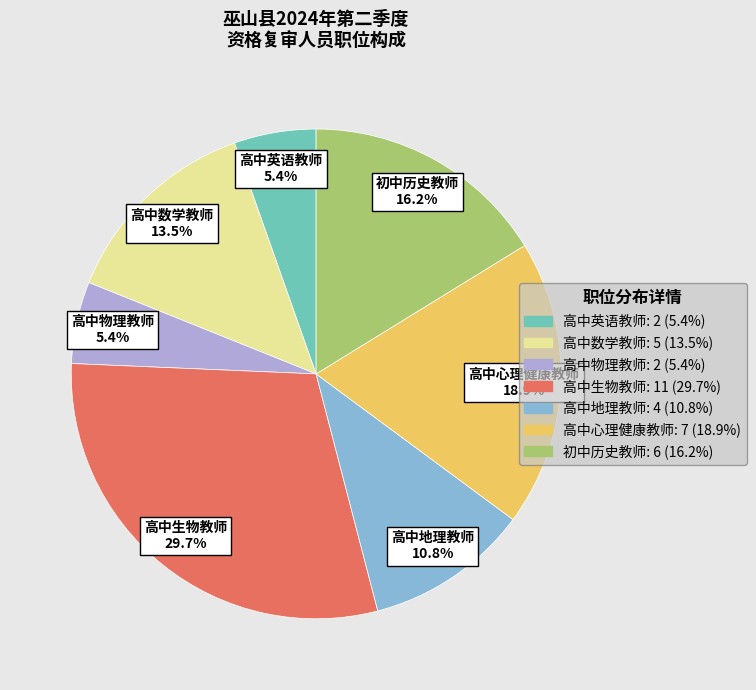

To the nearest percent, what percentage of the pie is 高中地理教师?

11%